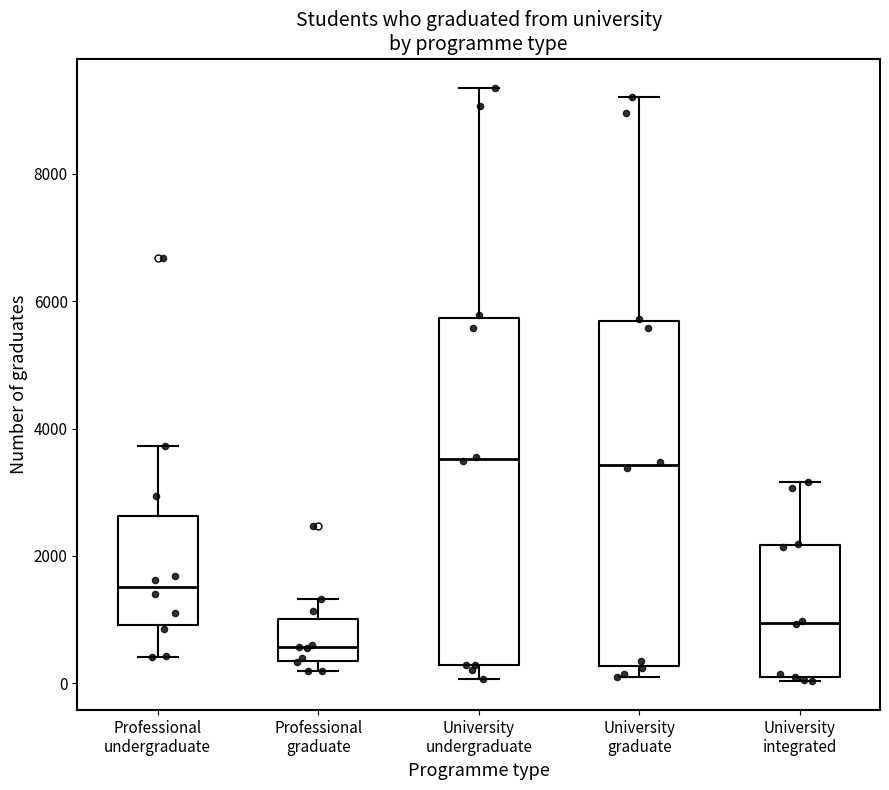

Where does the upper whisker of the box for Professional graduate end on the y-axis? The values are not printed on the chart, so give them approximately, as read against the axis.

1400